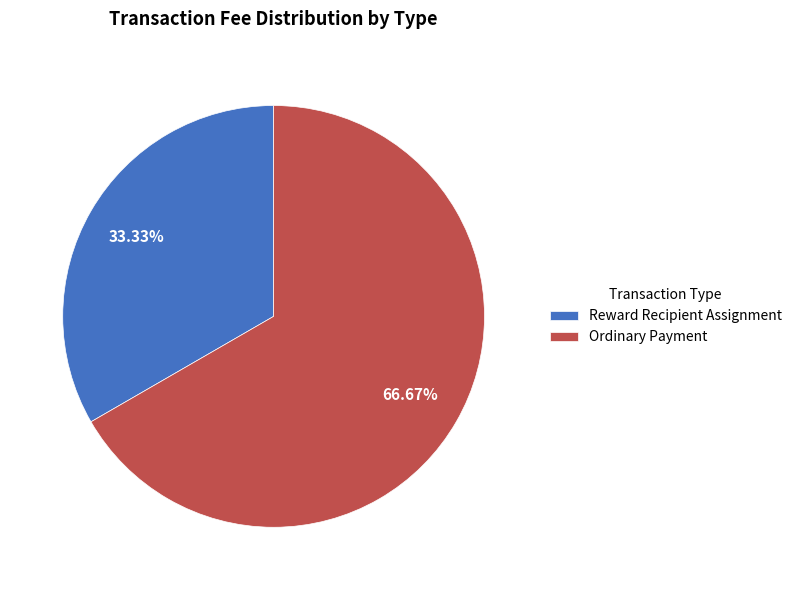

To the nearest percent, what is the combined percentage of Reward Recipient Assignment and Ordinary Payment?

100%